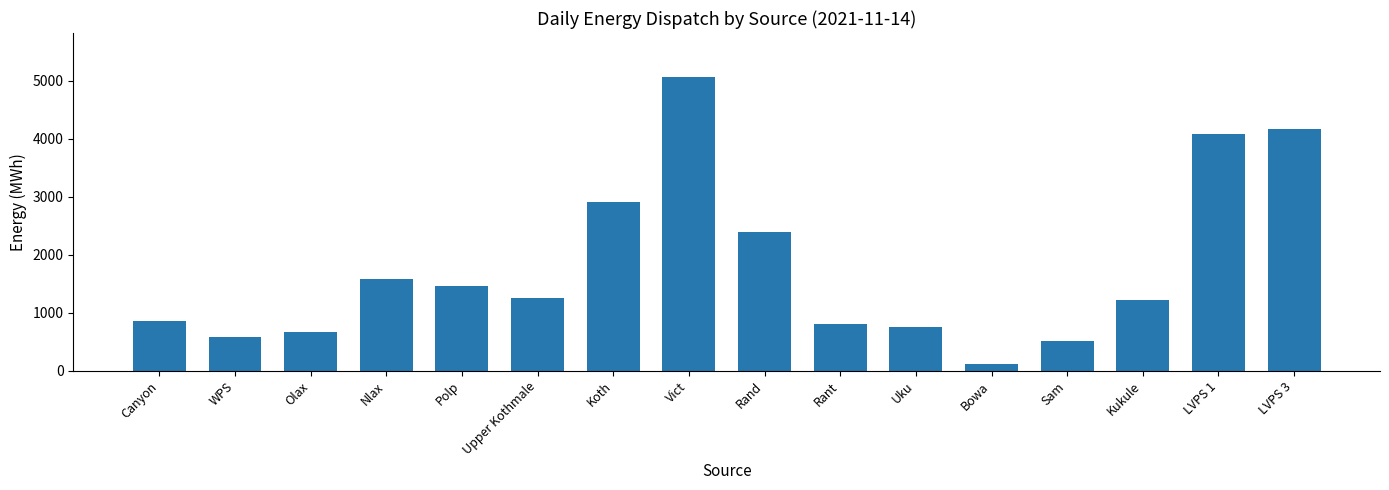

What is the label of the 3rd bar from the right?

Kukule